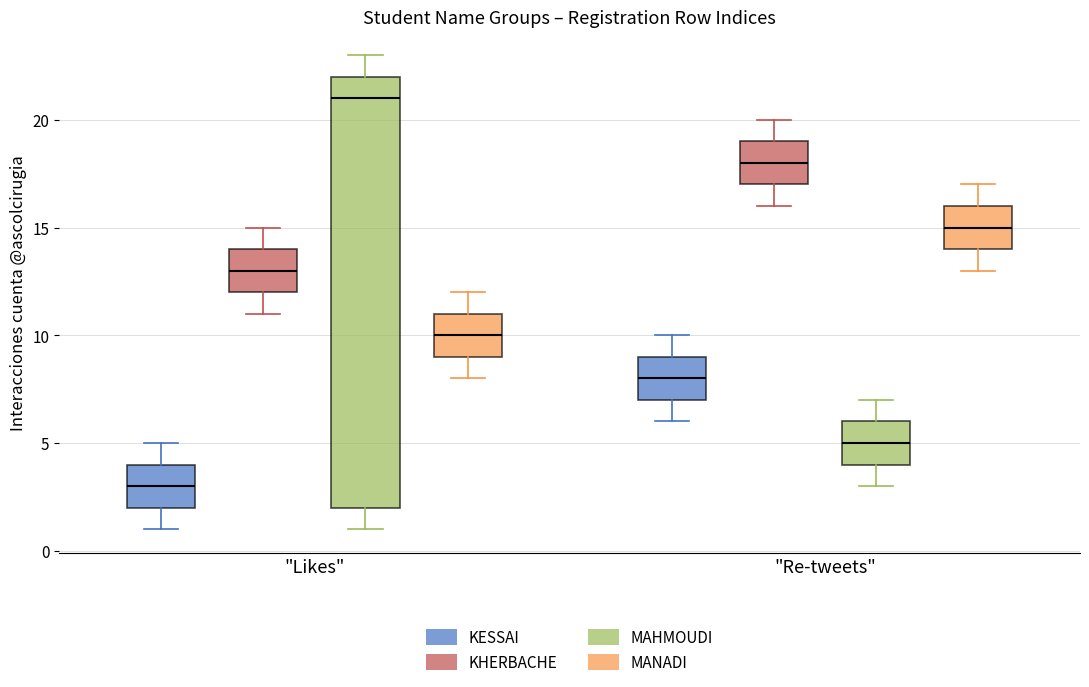

Which box is the tallest, from its lower edge to its upper edge?

"Likes" (MAHMOUDI)